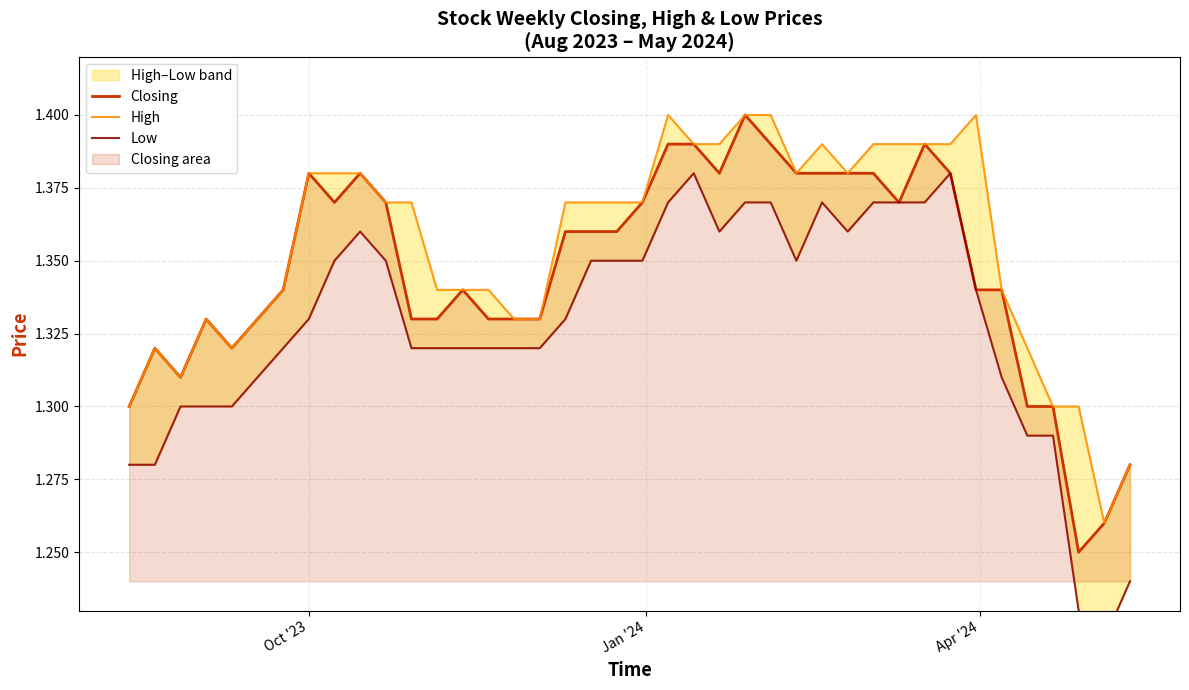

Which series has the largest range (max minus min)?

Low